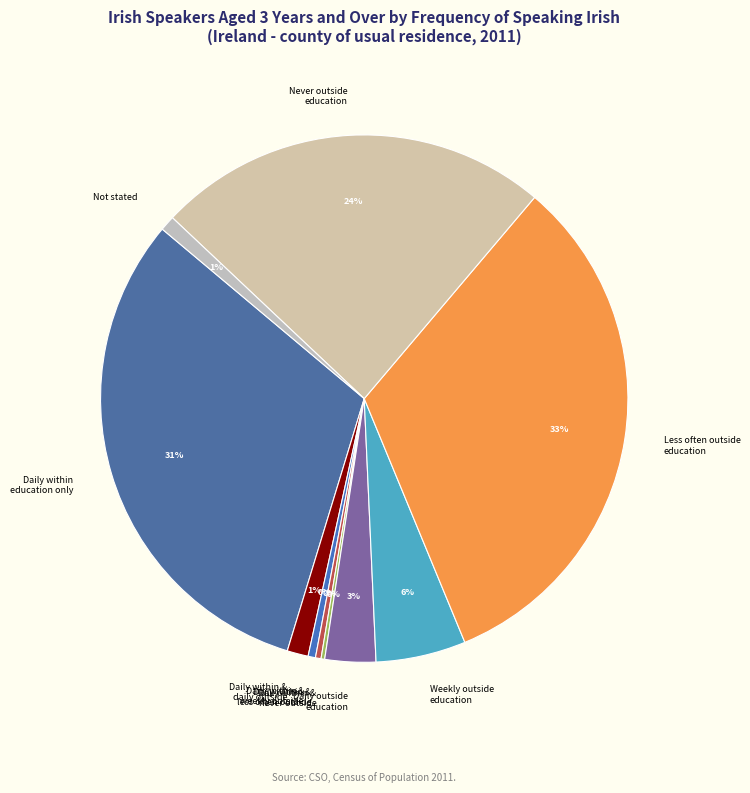

Is the sum of Daily within & less often outside and Daily within & weekly outside greater than half?

No